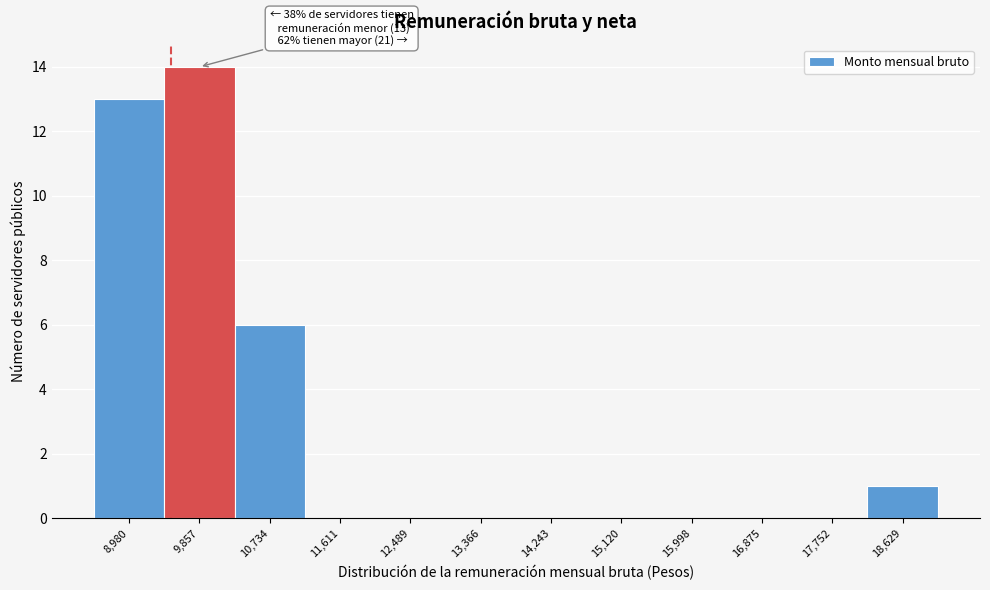

Reading right to left, extract all data points from this chart.

18,629=1	17,752=0	16,875=0	15,998=0	15,120=0	14,243=0	13,366=0	12,489=0	11,611=0	10,734=6	9,857=14	8,980=13